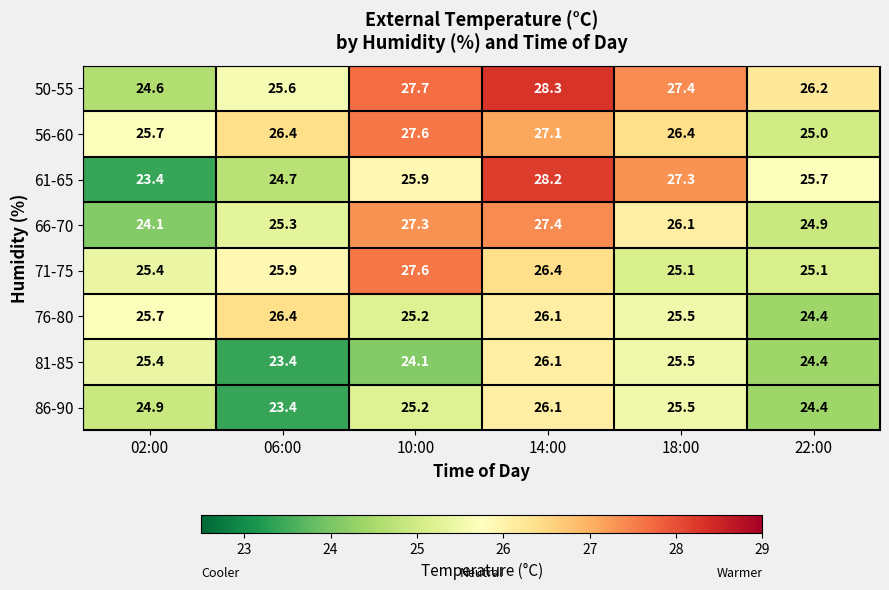

What is the total value across all series at 22:00?

200.1